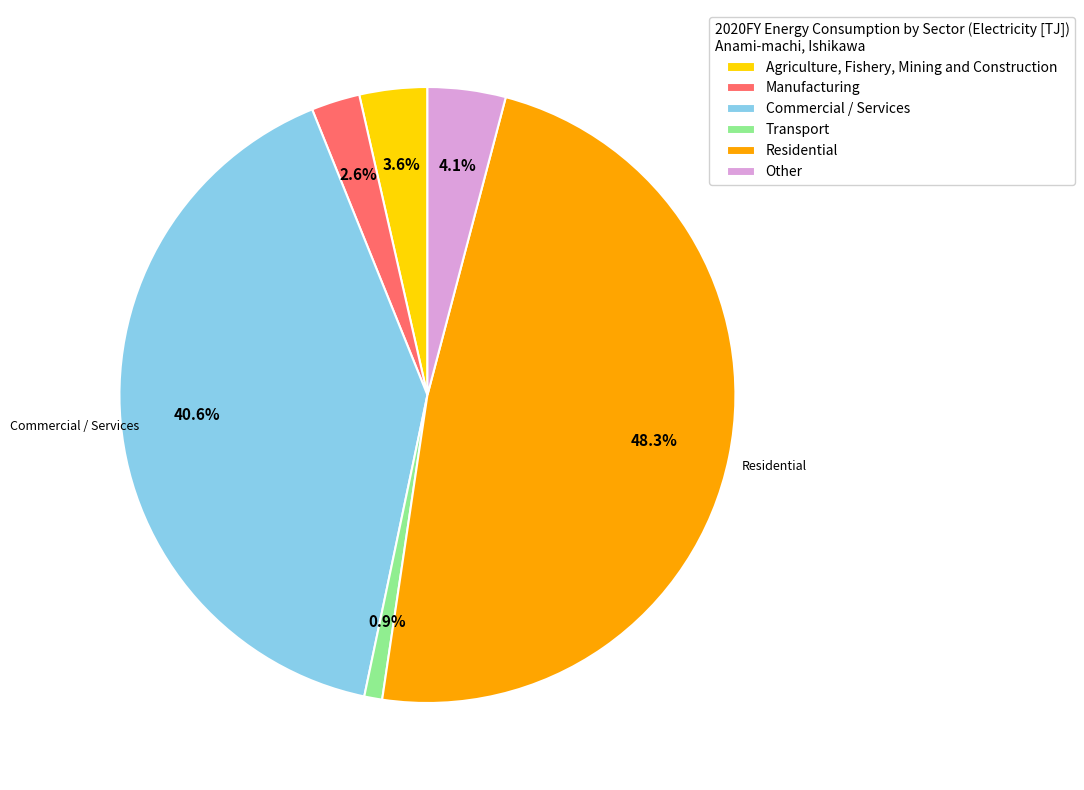

Does Manufacturing represent more than half of the total?

No